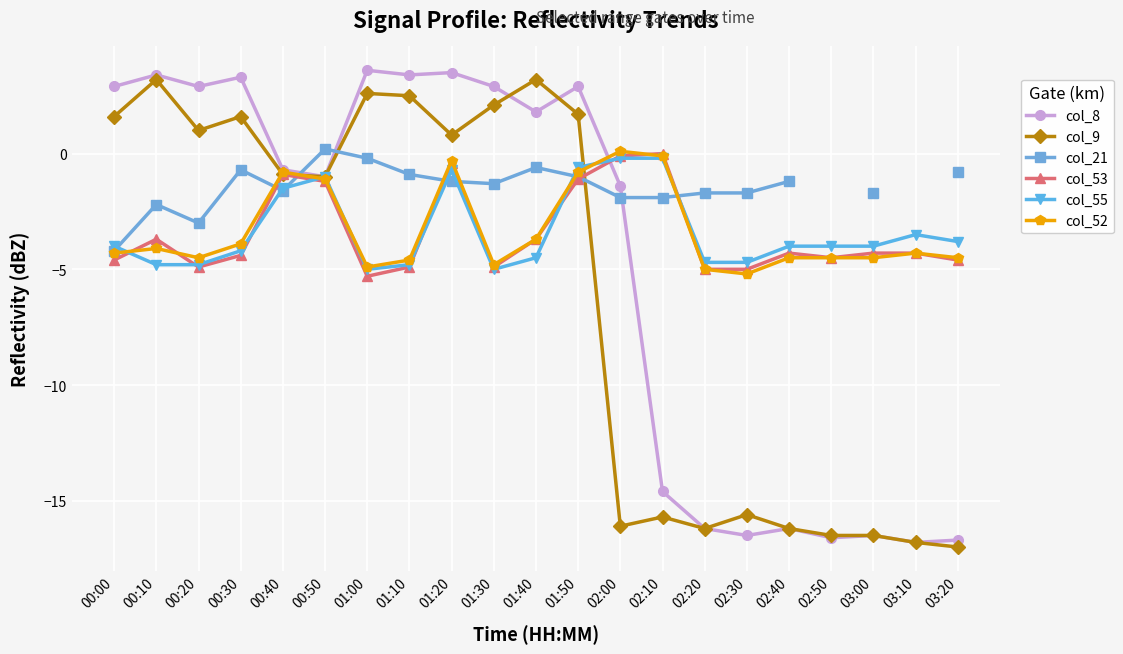

True or false: col_52 has a value of -4.3 at 03:10.

True